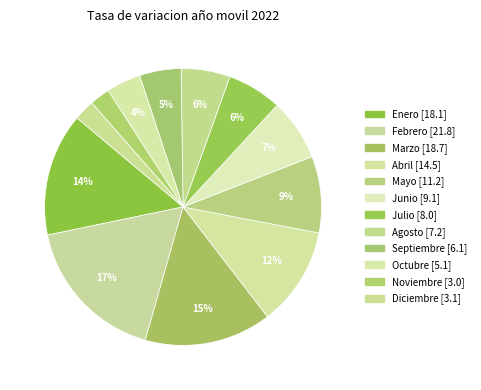

To the nearest percent, what portion does Octubre represent?

4%